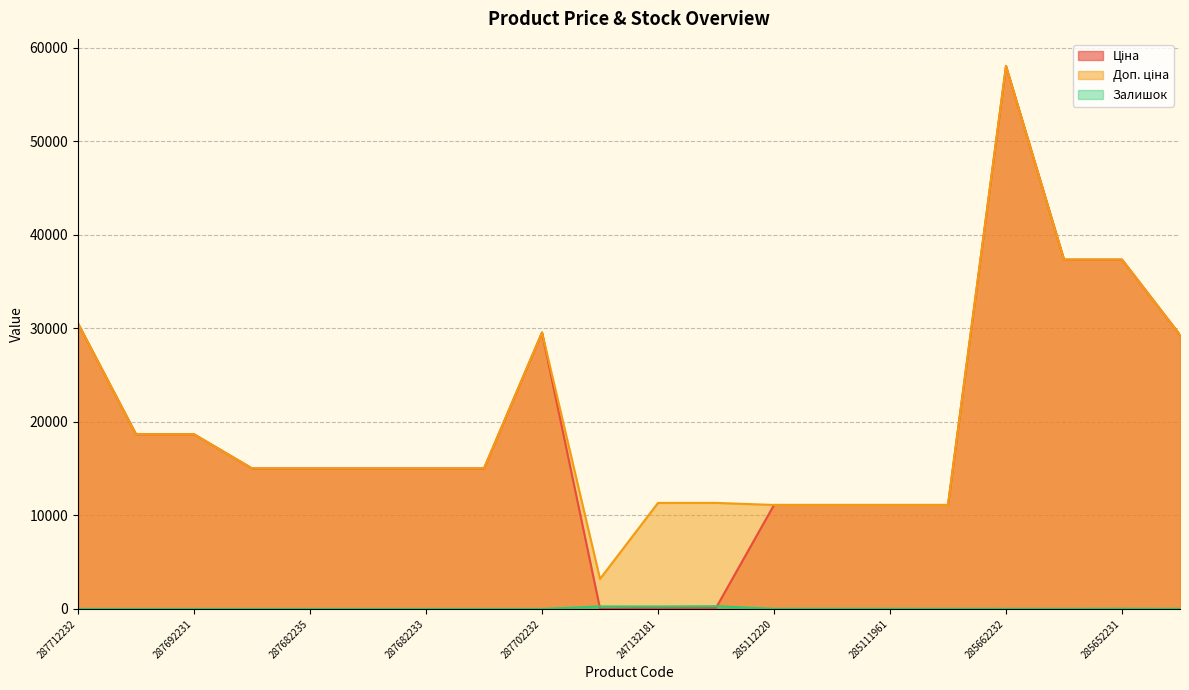

At which category is the sum across all series the highest?

285662232